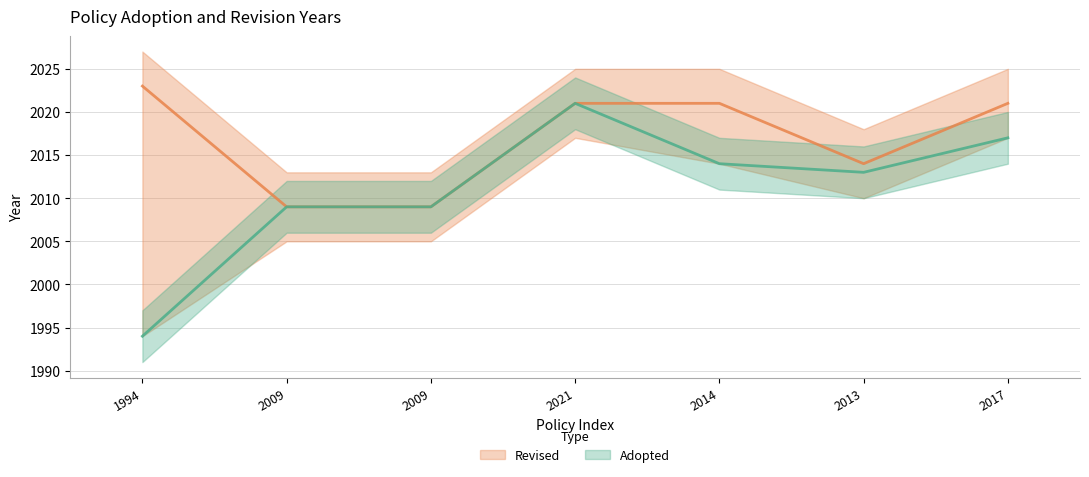

Does the chart have visible grid lines?

Yes